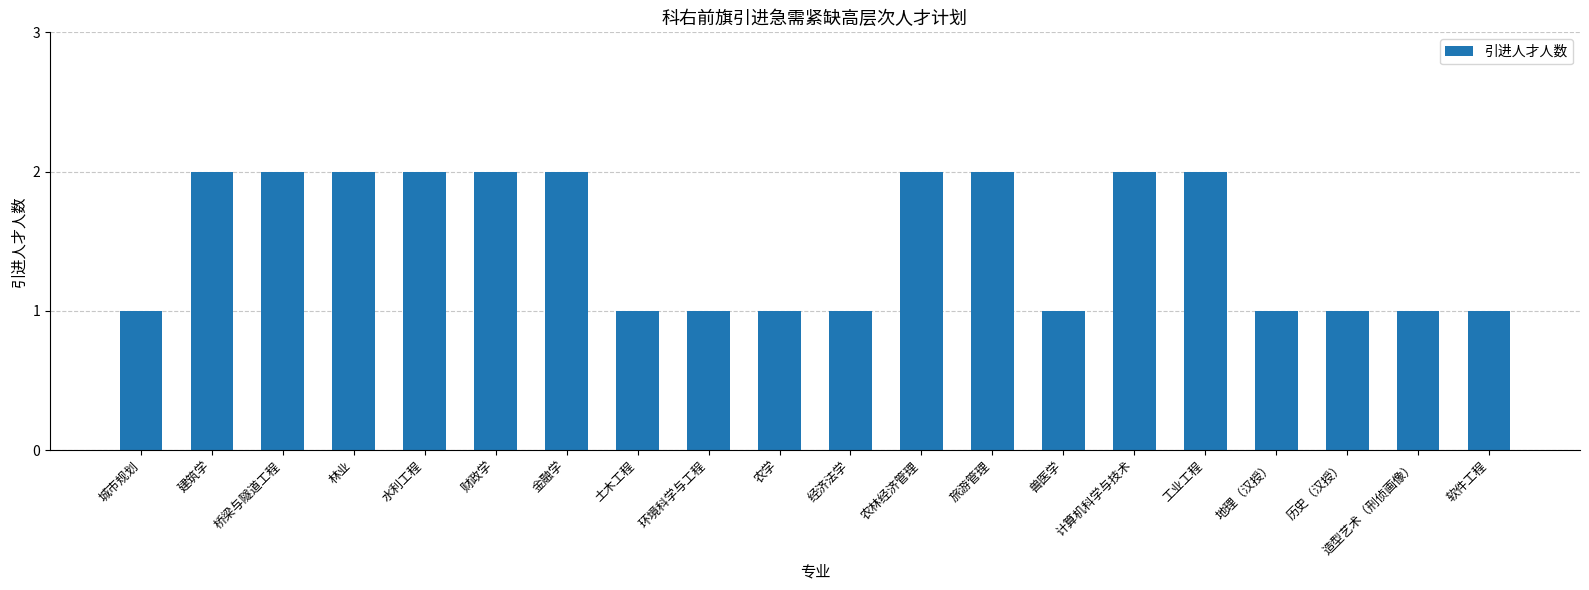

Is it true that the value at 兽医学 is 0?

False